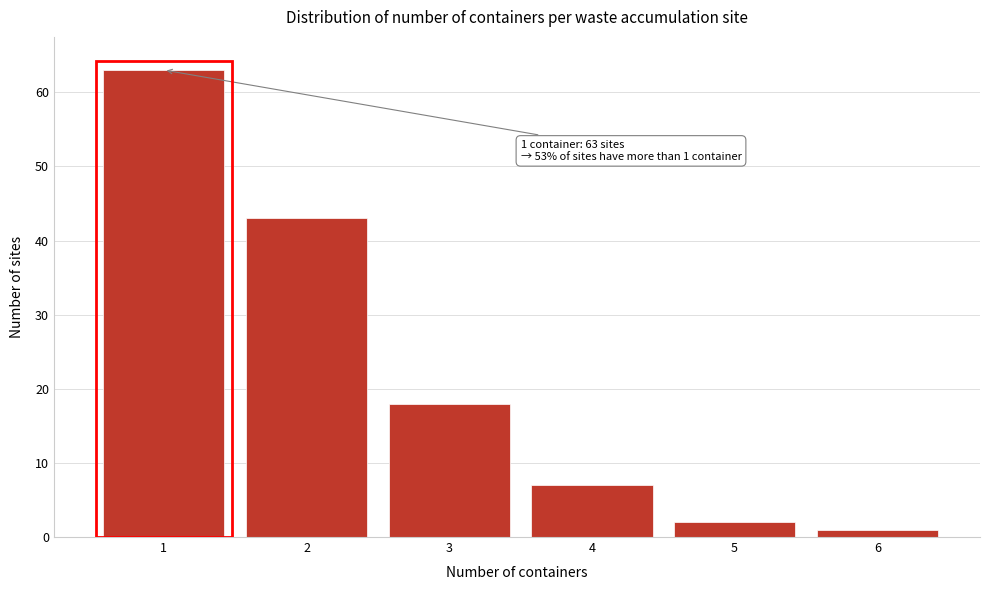

Reading left to right, what are all the values shown in this chart?

1=63	2=43	3=18	4=7	5=2	6=1